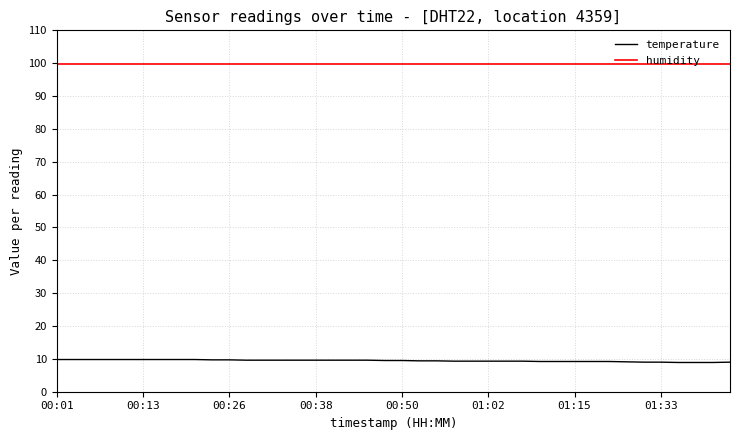

List the series in order of their peak value, lowest first.

temperature, humidity